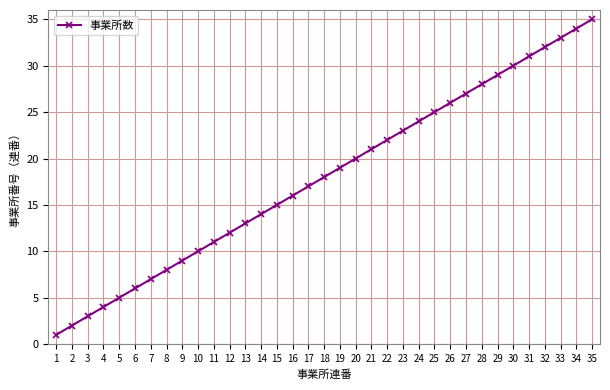

How many categories are shown in the chart?

35